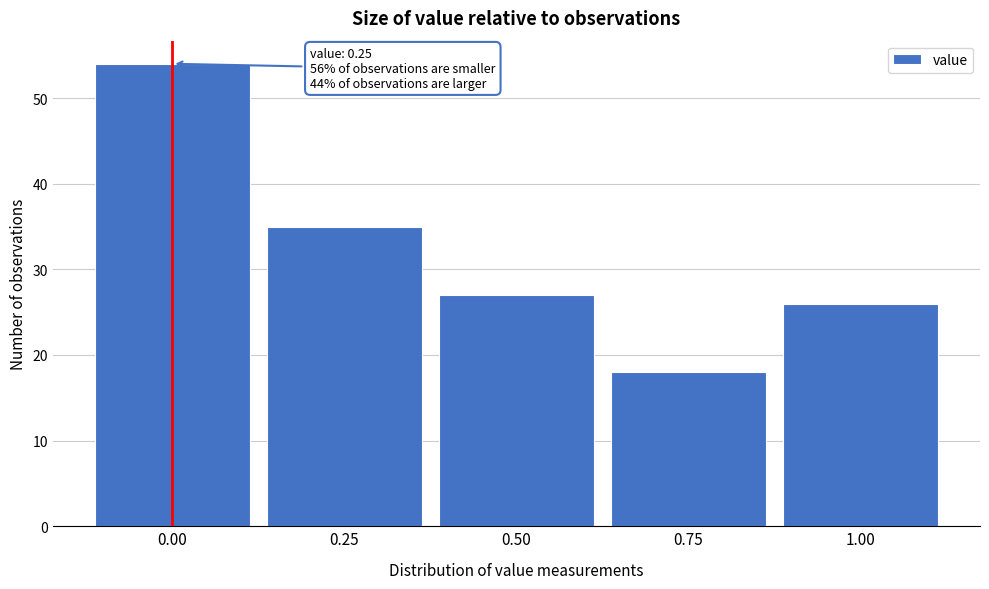

Reading left to right, what are all the values shown in this chart?

0.00=54	0.25=35	0.50=27	0.75=18	1.00=26